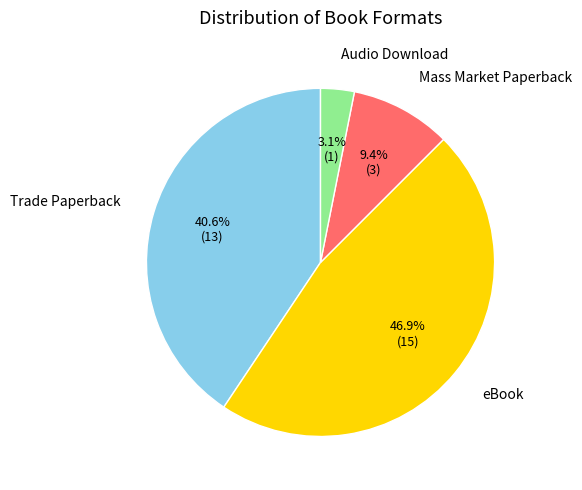

Is there any slice that represents more than half of the pie?

No